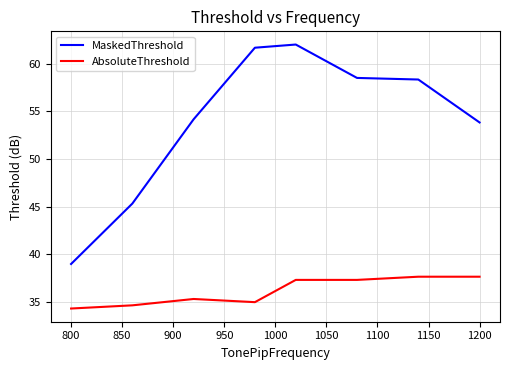

True or false: MaskedThreshold and AbsoluteThreshold intersect in this chart.

False